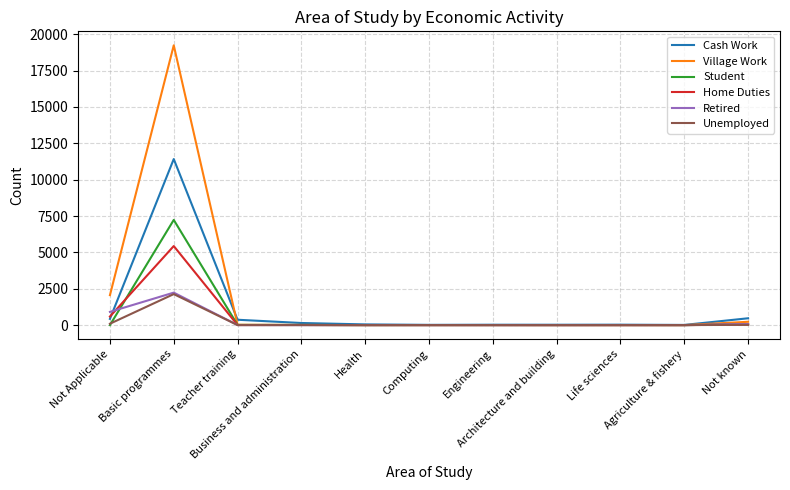

What is the difference between the maximum and second lowest values in the Student series?

7232